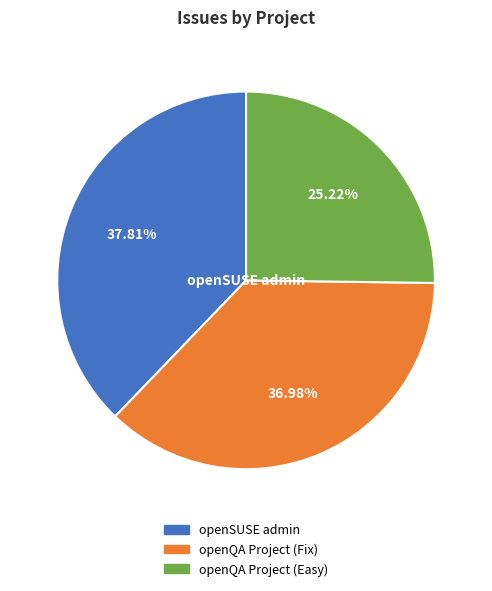

What portion of the pie excludes openQA Project (Fix)?

63.0%